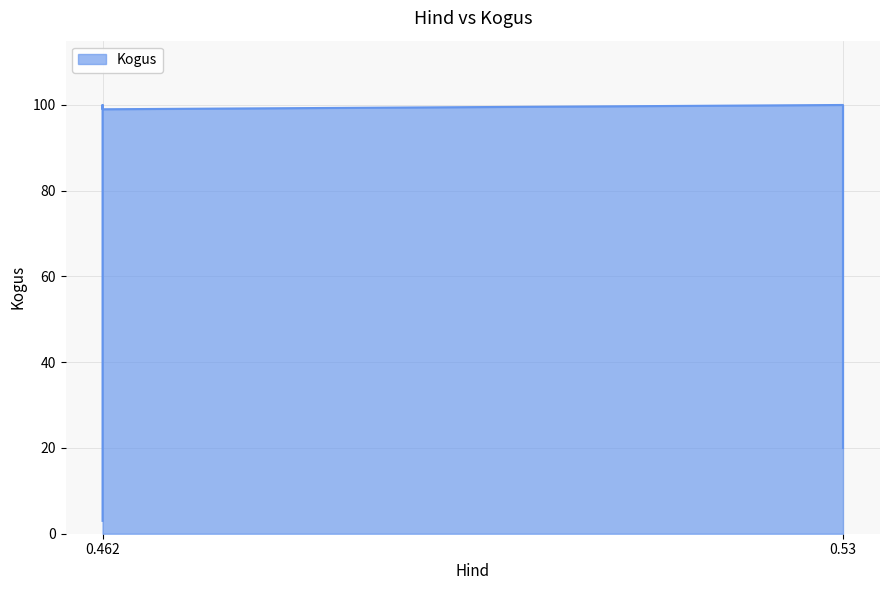

What is the average value?

74